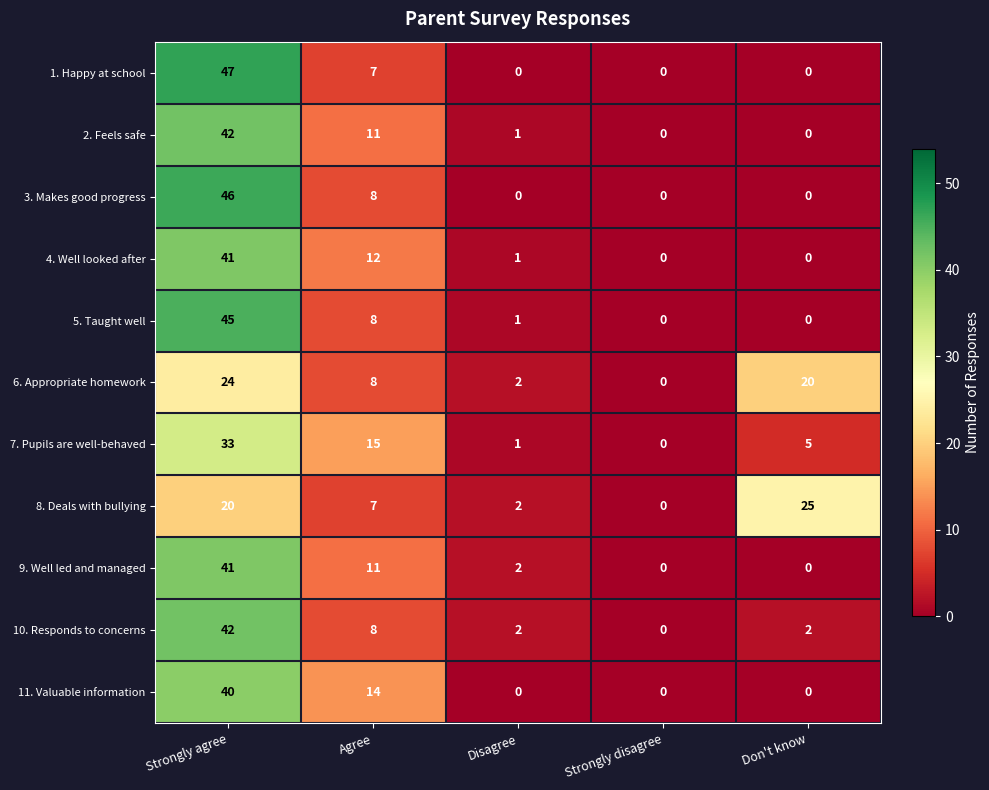

What is the maximum value shown in the chart?

47